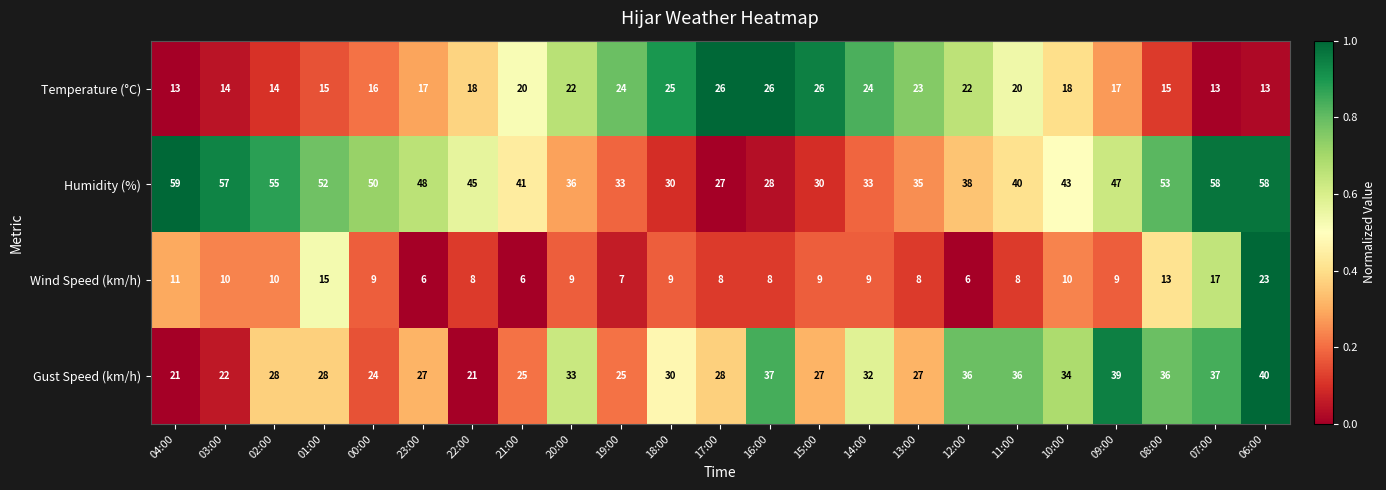

What is the difference between the highest and lowest values at 19:00?

26